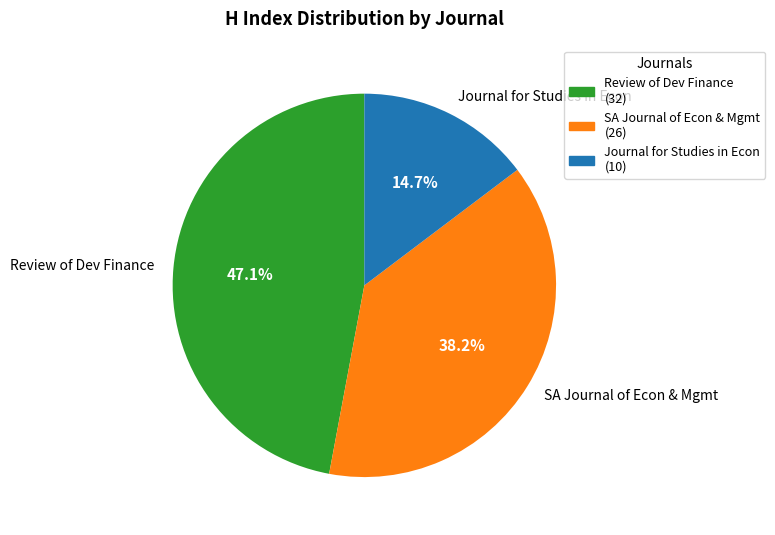

Which slice is the largest?

Review of Dev Finance